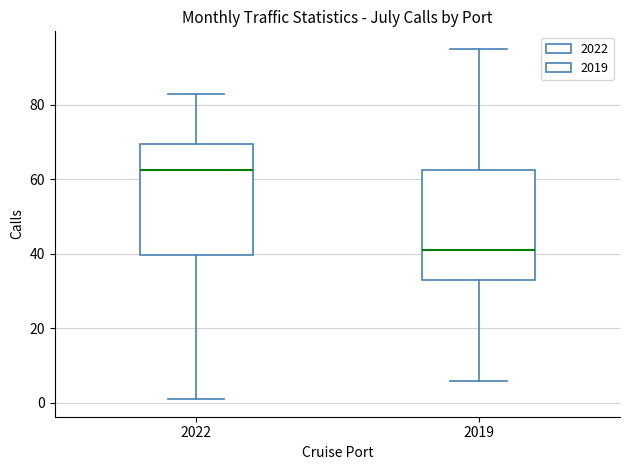

Where does the median line of the box at x = 2022 sit on the y-axis? The values are not printed on the chart, so give them approximately, as read against the axis.

62